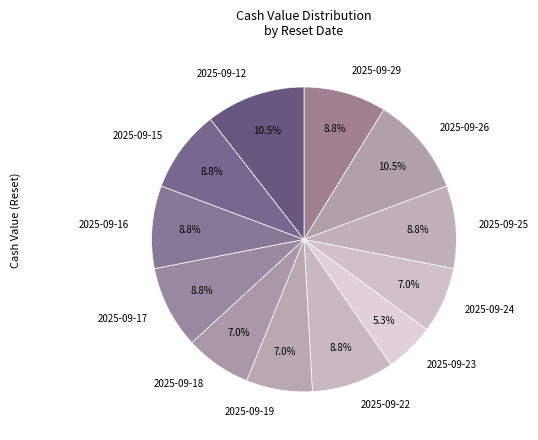

Is there a majority slice in this chart?

No